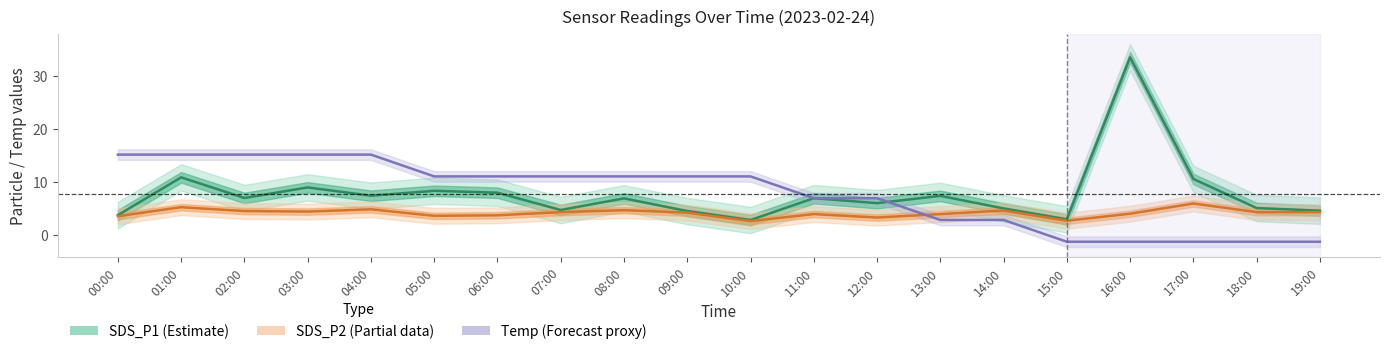

Reading right to left, list all the values displayed in this chart.

SDS_P1 (Estimate): 19:00=4.6	18:00=5.1	17:00=10.6	16:00=33.6	15:00=2.9	14:00=5.0	13:00=7.4	12:00=6.0	11:00=6.9	10:00=2.8	09:00=4.5	08:00=6.9	07:00=4.7	06:00=8.0	05:00=8.3	04:00=7.4	03:00=9.0	02:00=7.0	01:00=10.9	00:00=3.7
SDS_P2 (Partial data): 19:00=4.3	18:00=4.3	17:00=5.9	16:00=4.0	15:00=2.7	14:00=4.6	13:00=3.9	12:00=3.3	11:00=3.9	10:00=2.6	09:00=4.2	08:00=4.7	07:00=4.3	06:00=3.7	05:00=3.6	04:00=4.8	03:00=4.4	02:00=4.5	01:00=5.2	00:00=3.5
Temp (normalized): 19:00=-1.3	18:00=-1.3	17:00=-1.3	16:00=-1.3	15:00=-1.3	14:00=2.8	13:00=2.8	12:00=6.9	11:00=6.9	10:00=11.1	09:00=11.1	08:00=11.1	07:00=11.1	06:00=11.1	05:00=11.1	04:00=15.2	03:00=15.2	02:00=15.2	01:00=15.2	00:00=15.2